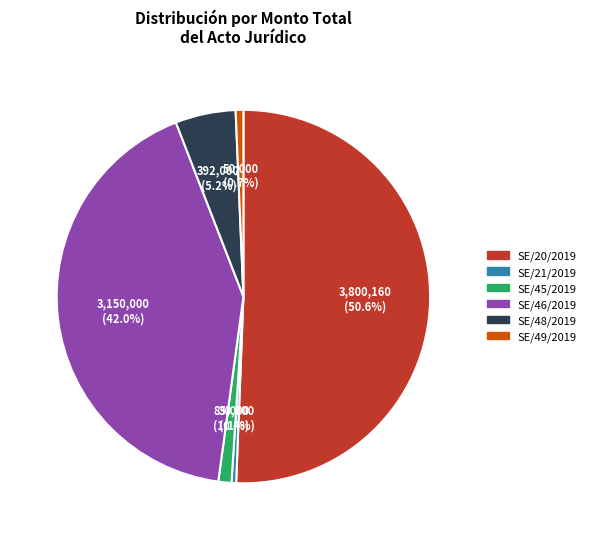

Is there a majority slice in this chart?

Yes